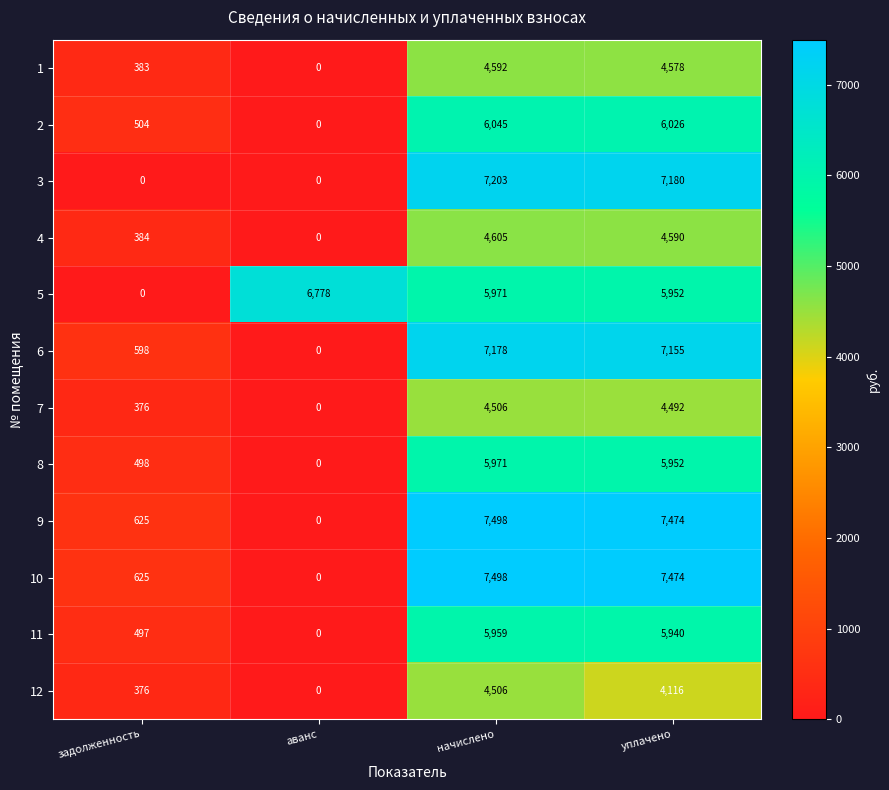

The 12 series shows 4116 at уплачено. True or false?

True